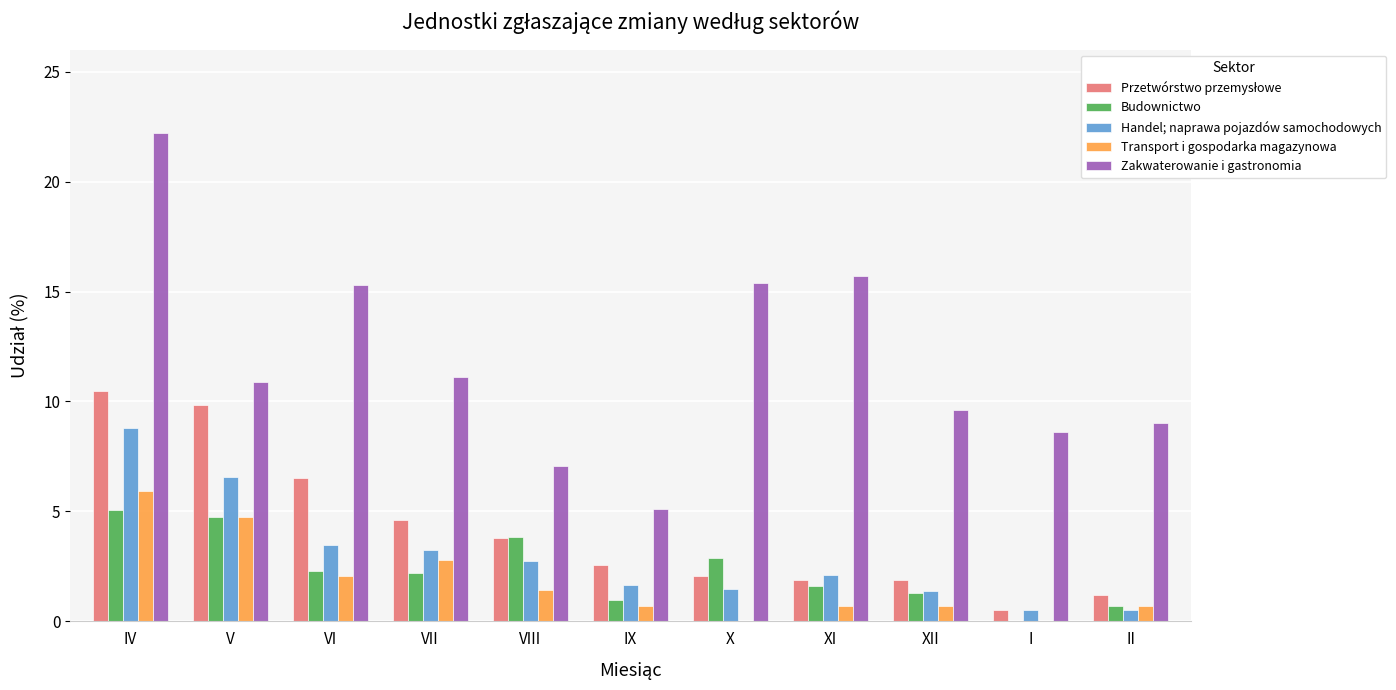

Which series has the widest spread of values?

Zakwaterowanie i gastronomia